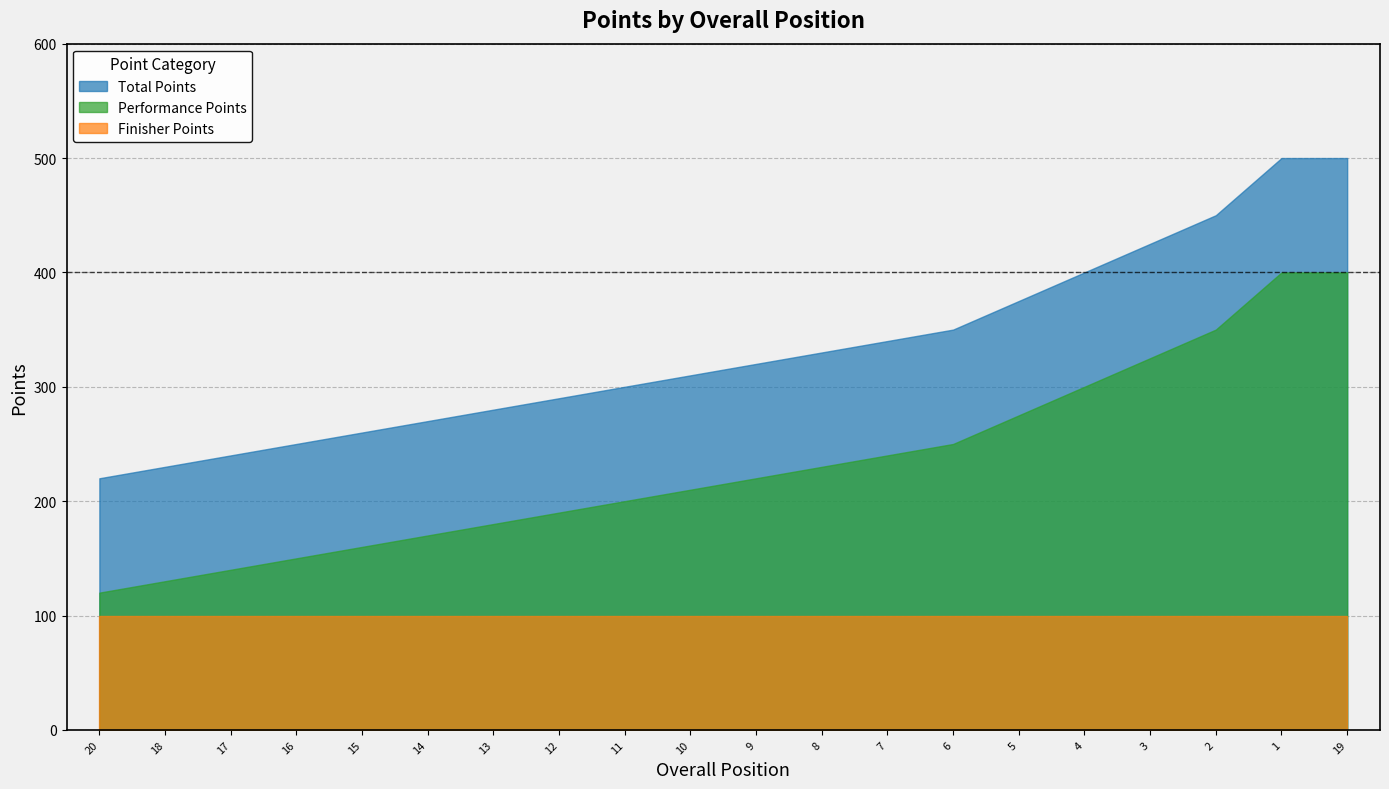

What is the average value of the Performance Points series?

232